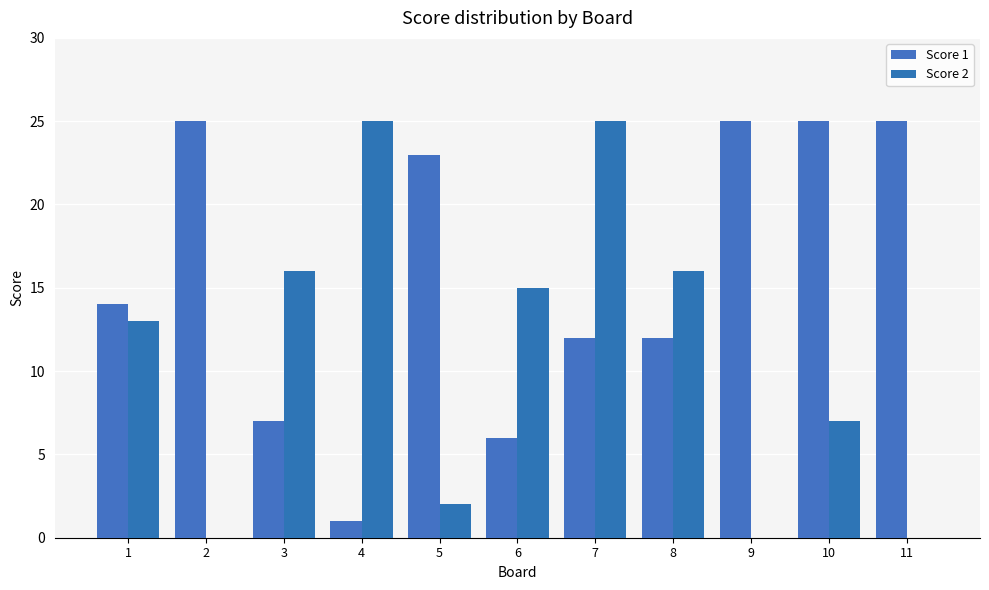

What are all the series names shown in the legend?

Score 1, Score 2